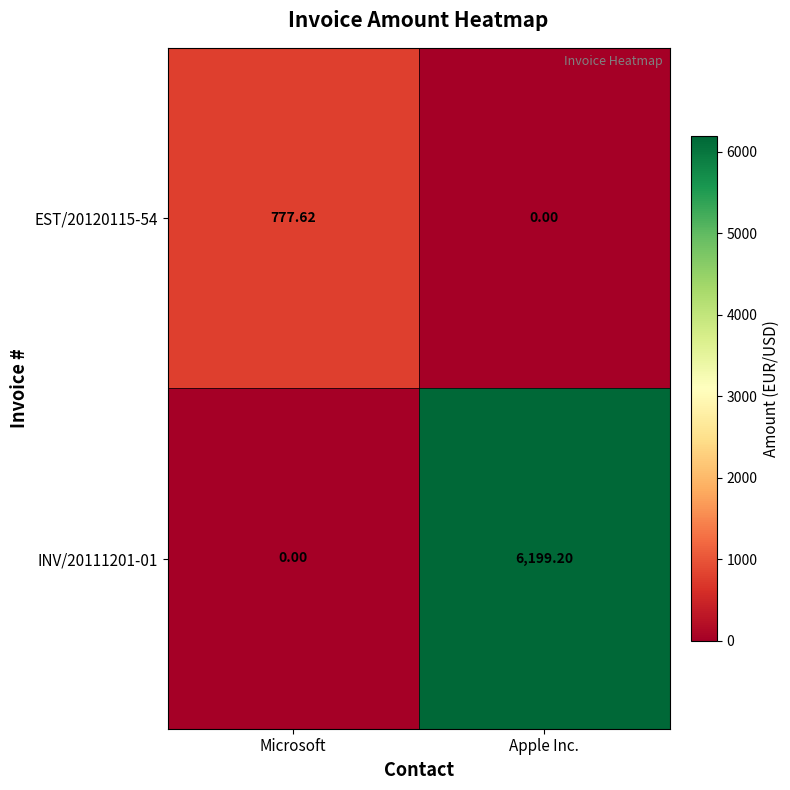

Where is INV/20111201-01 nearest to the value 3099?

Microsoft